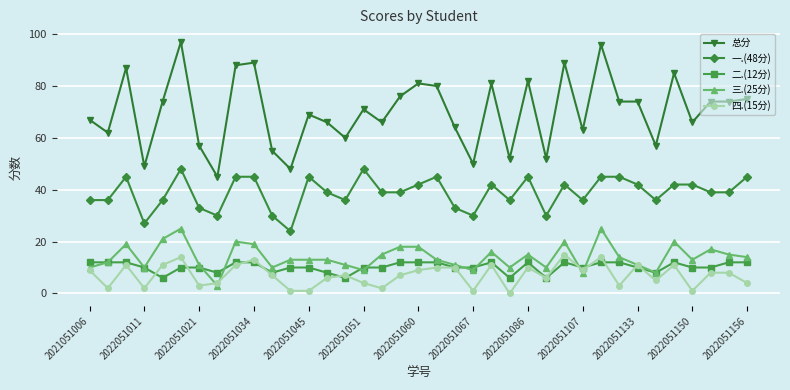

True or false: 总分 and 四.(15分) cross at least once.

False